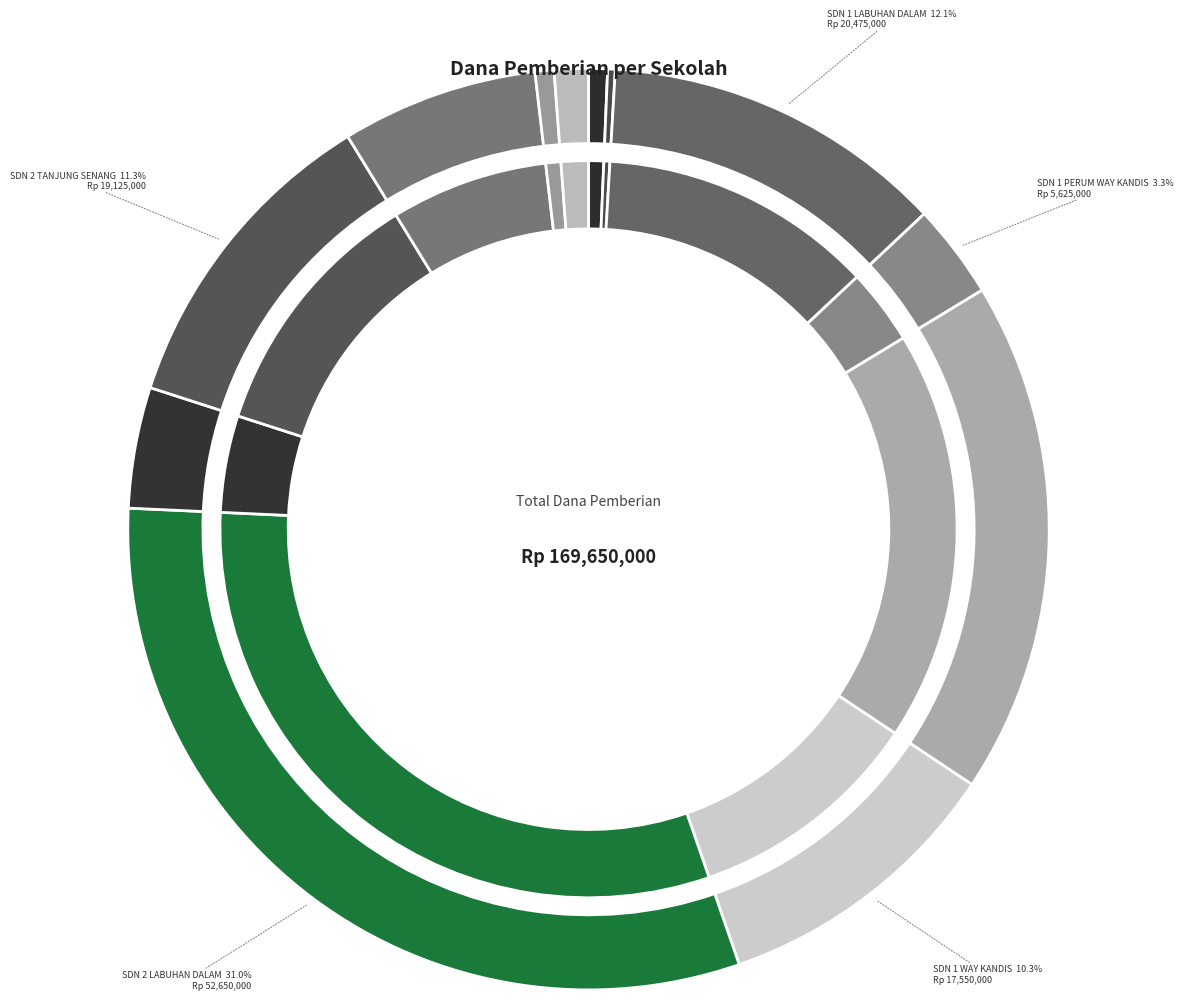

To the nearest percent, what percentage of the pie is SD NEGERI 2 TANJUNG SENANG?

11%